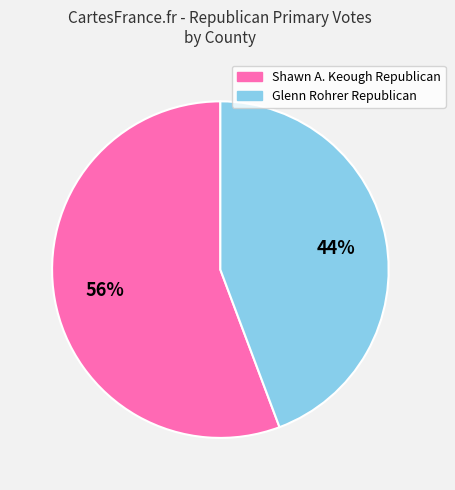

Does any single category account for the majority?

Yes